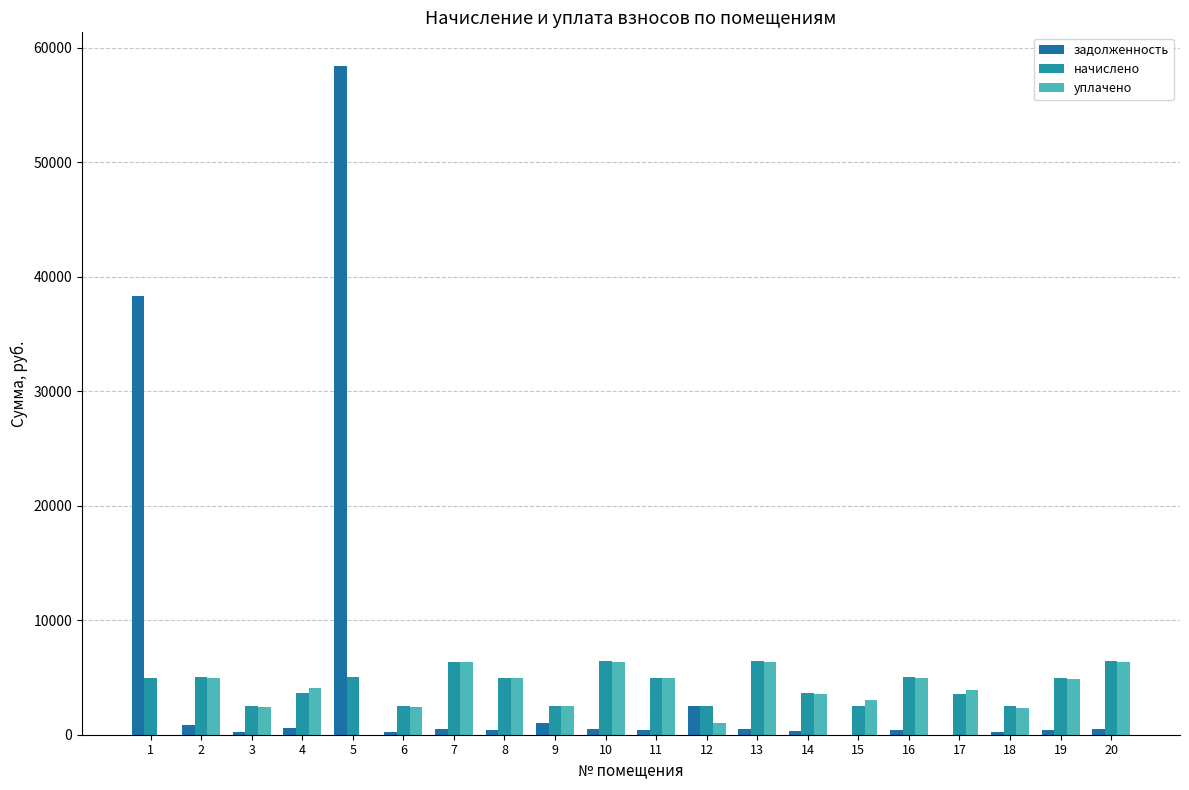

Where does the уплачено series first go above 4113?

2